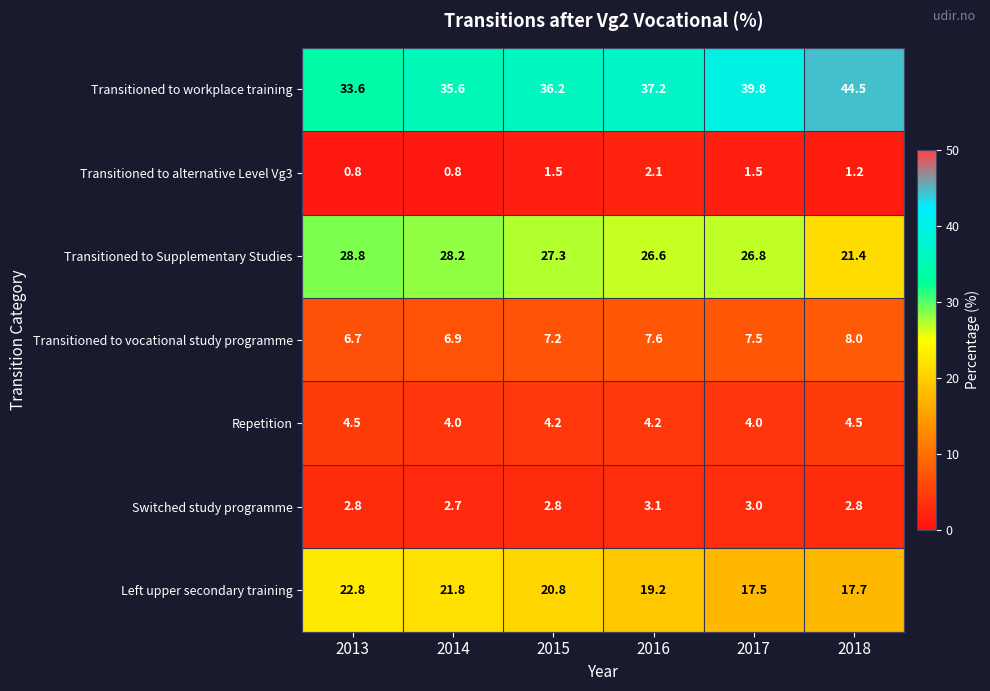

What is the difference between the Switched study programme values at 2018 and 2016?

0.3